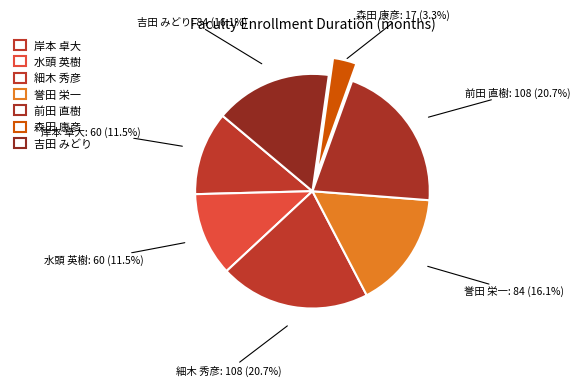

To the nearest percent, what is the average slice percentage?

14%